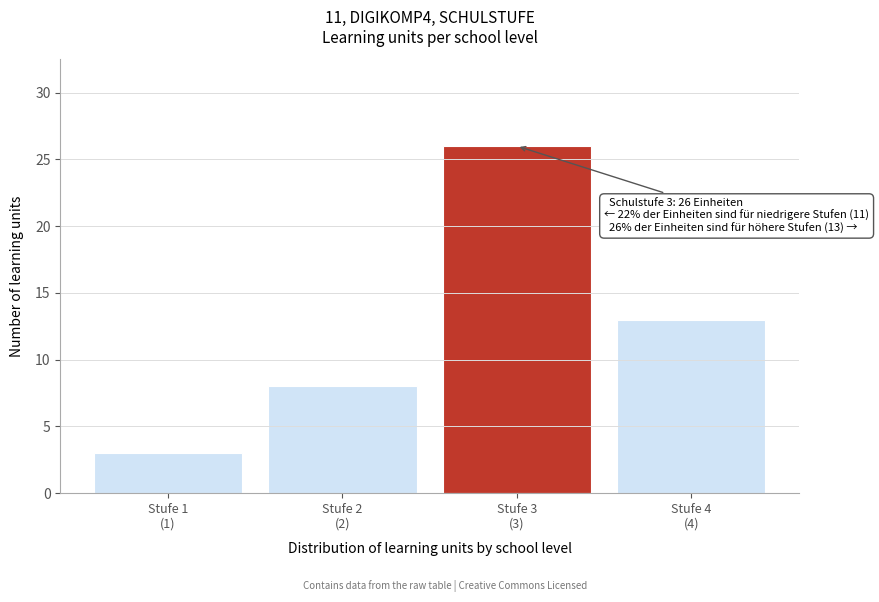

Reading left to right, transcribe all the data shown in this chart.

3	8	26	13